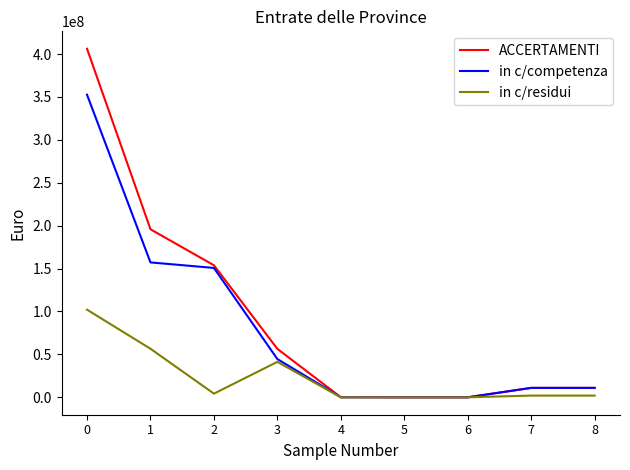

Which series has the largest range (max minus min)?

ACCERTAMENTI